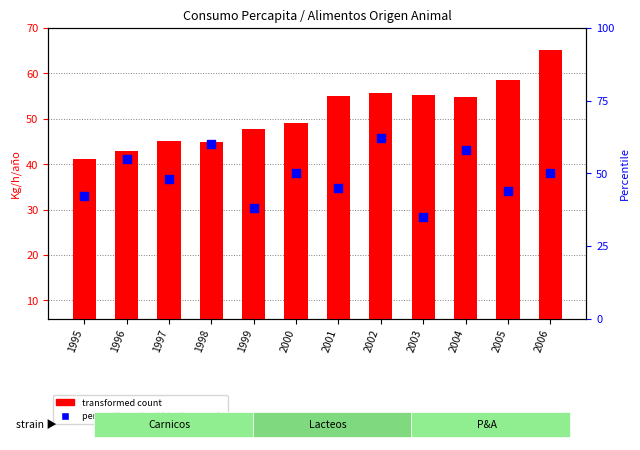

Which series contains the lowest Y value?

percentile rank within the sample